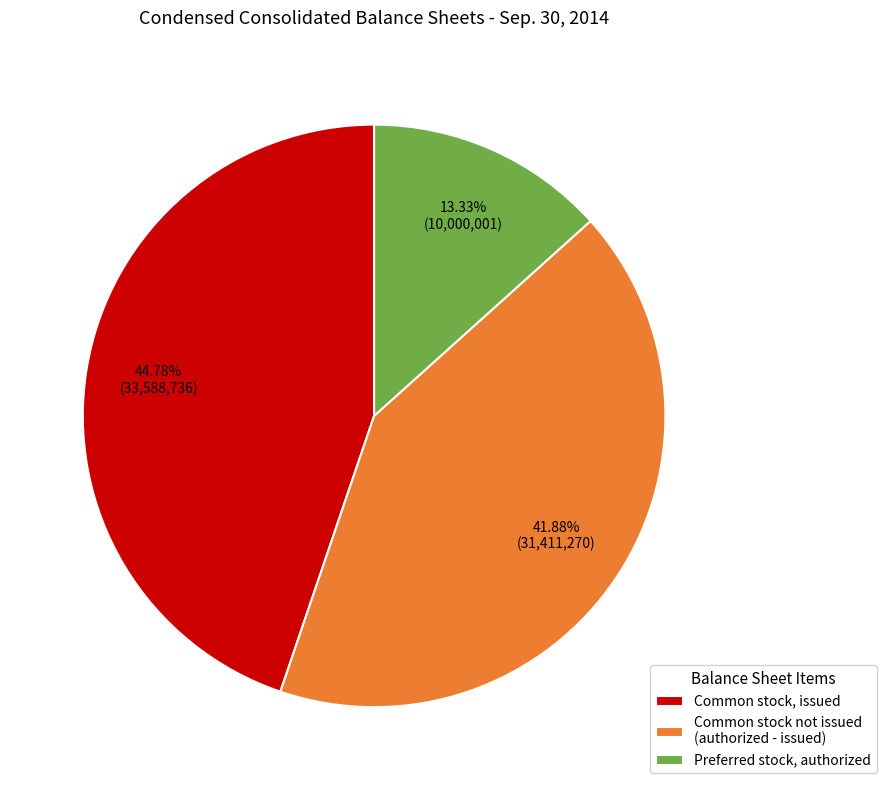

Does any single category account for the majority?

No